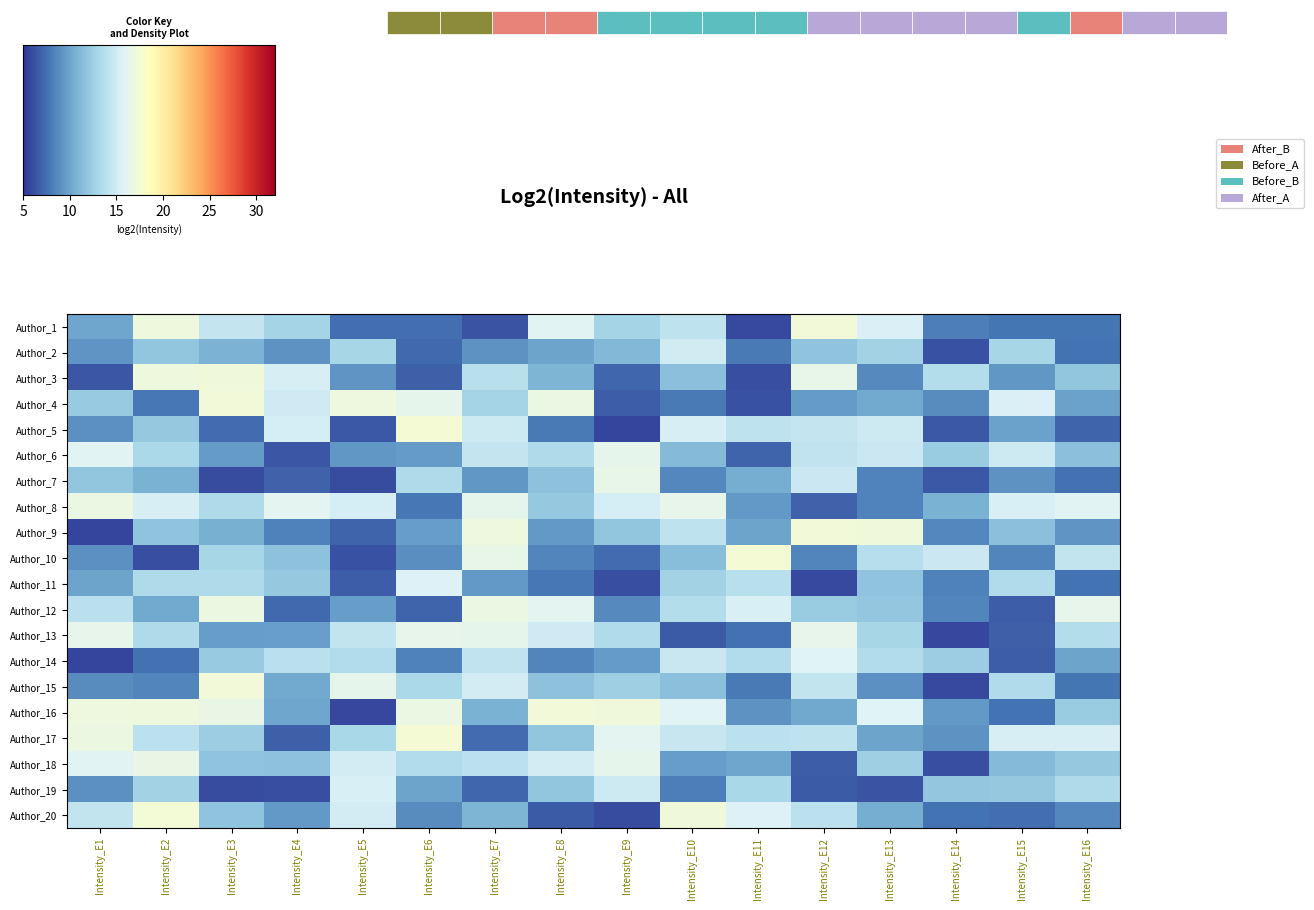

What is the approximate value of Author_13 at Intensity_E10?

6.7